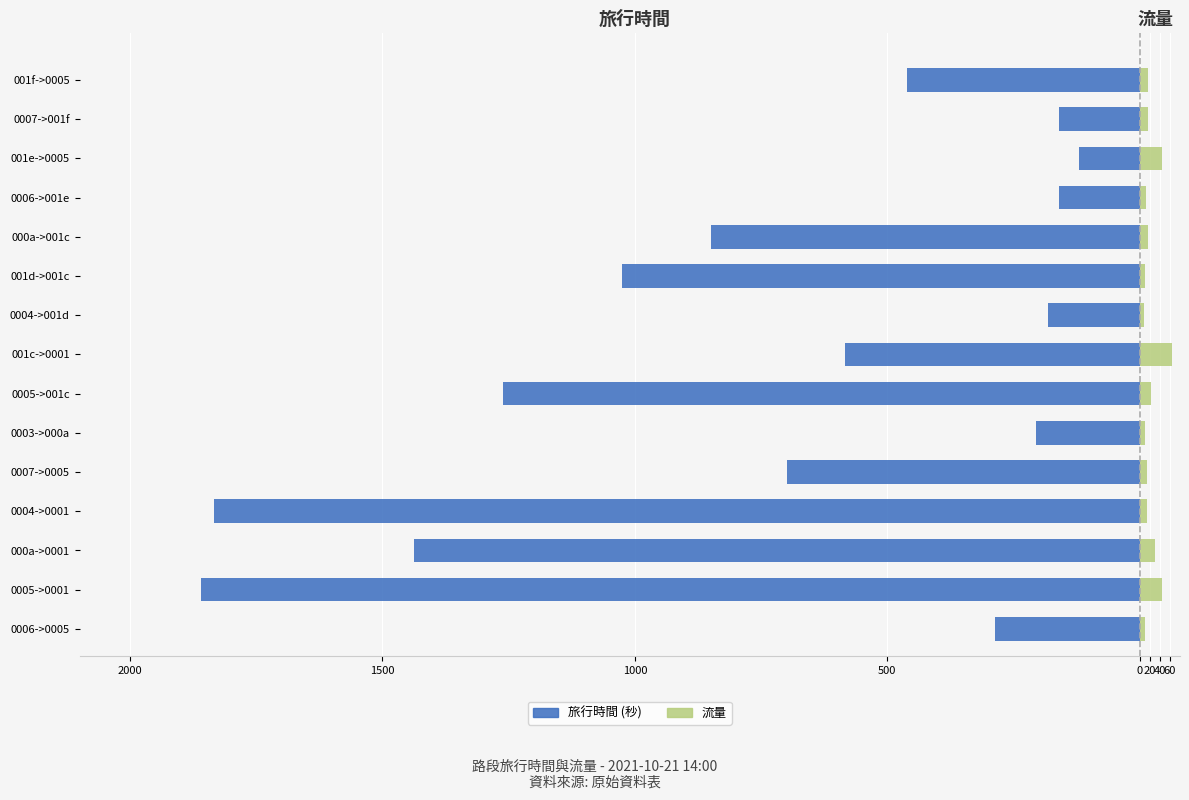

Which series has the widest spread of values?

旅行時間